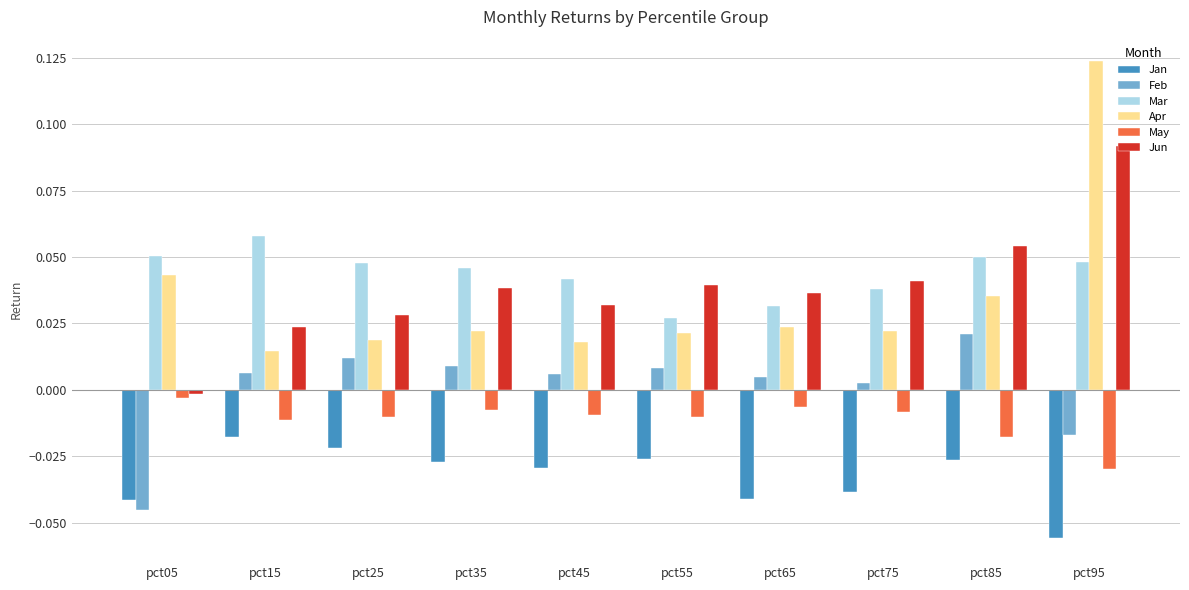

How many series are shown in this chart?

6